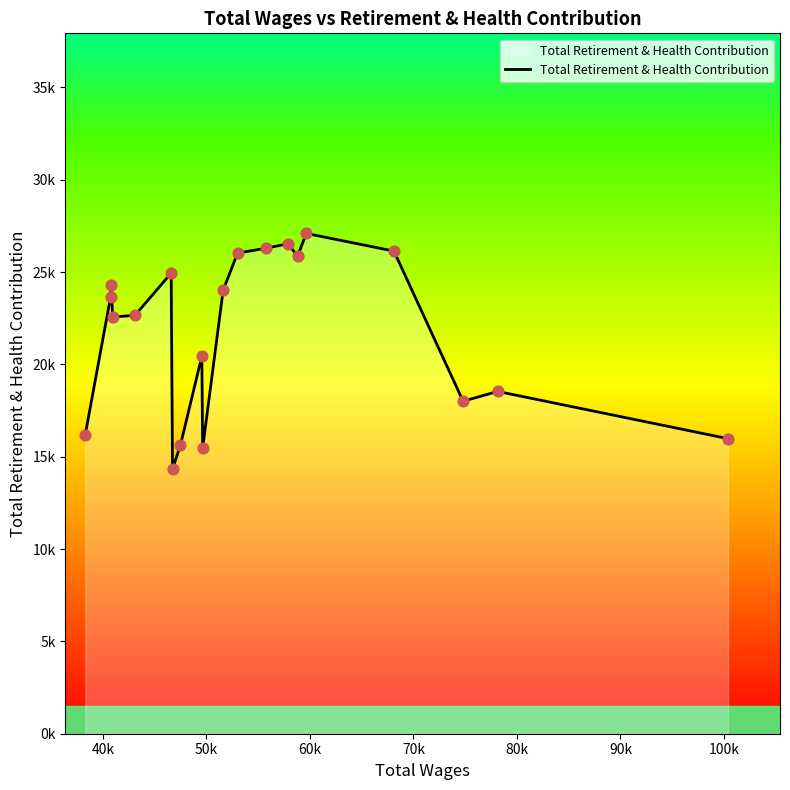

Does the chart have visible grid lines?

No